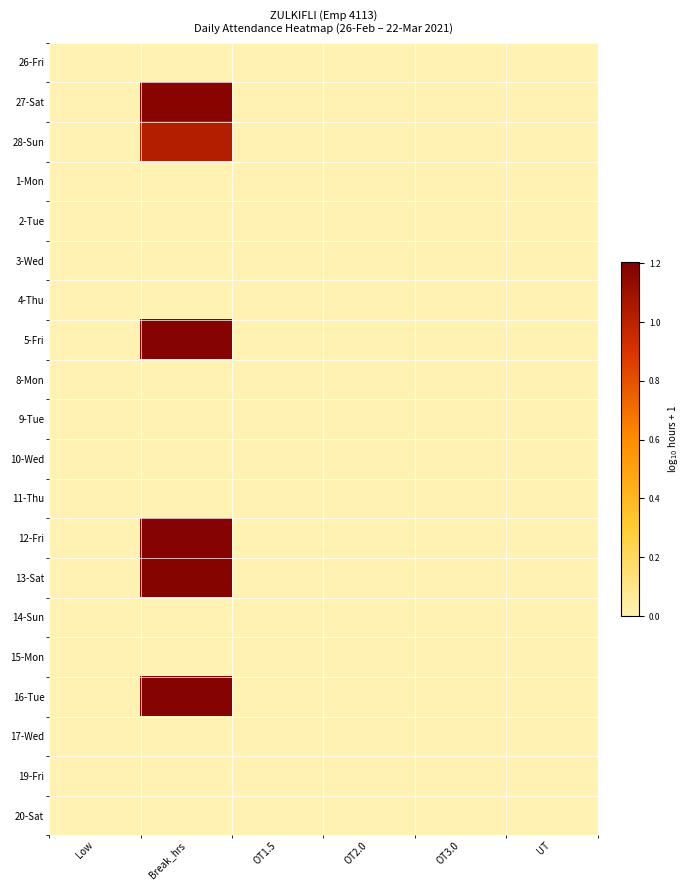

At which category is the sum across all series the highest?

Break_hrs